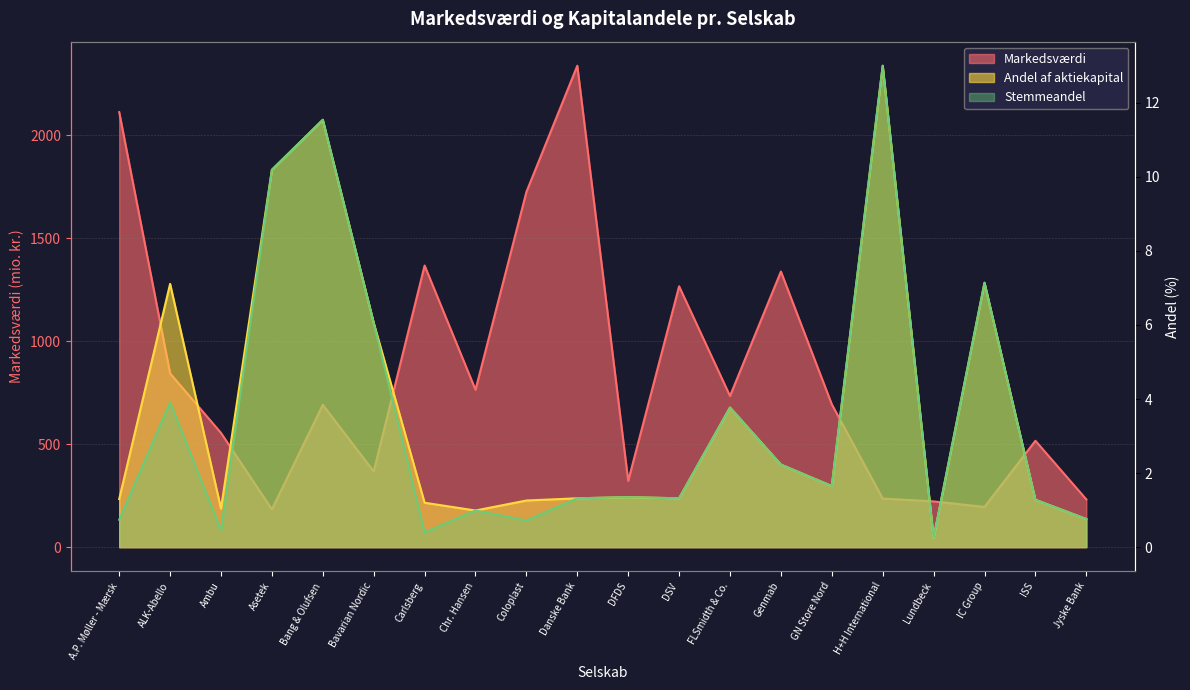

What is the average value of the Andel af aktiekapital series?

3.7